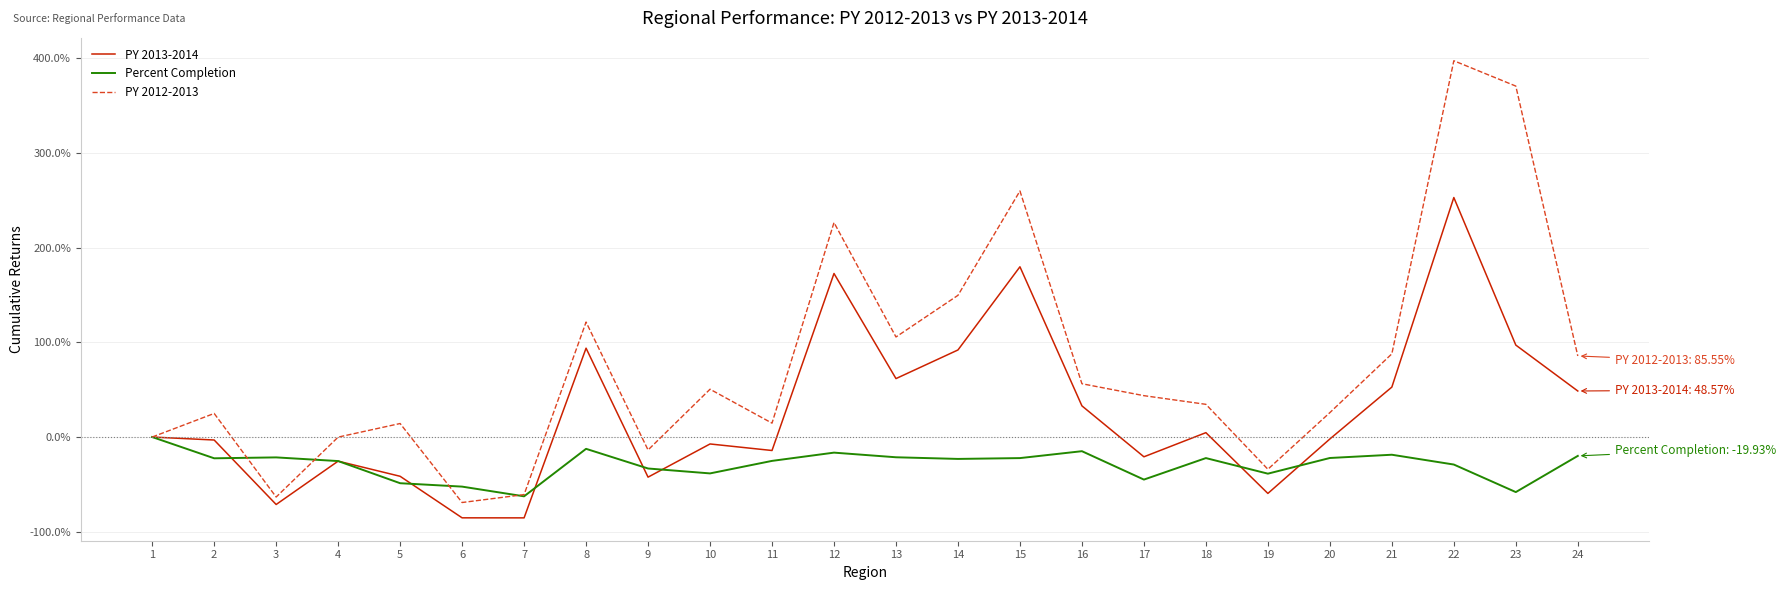

What is the maximum value shown in the chart?

397.1